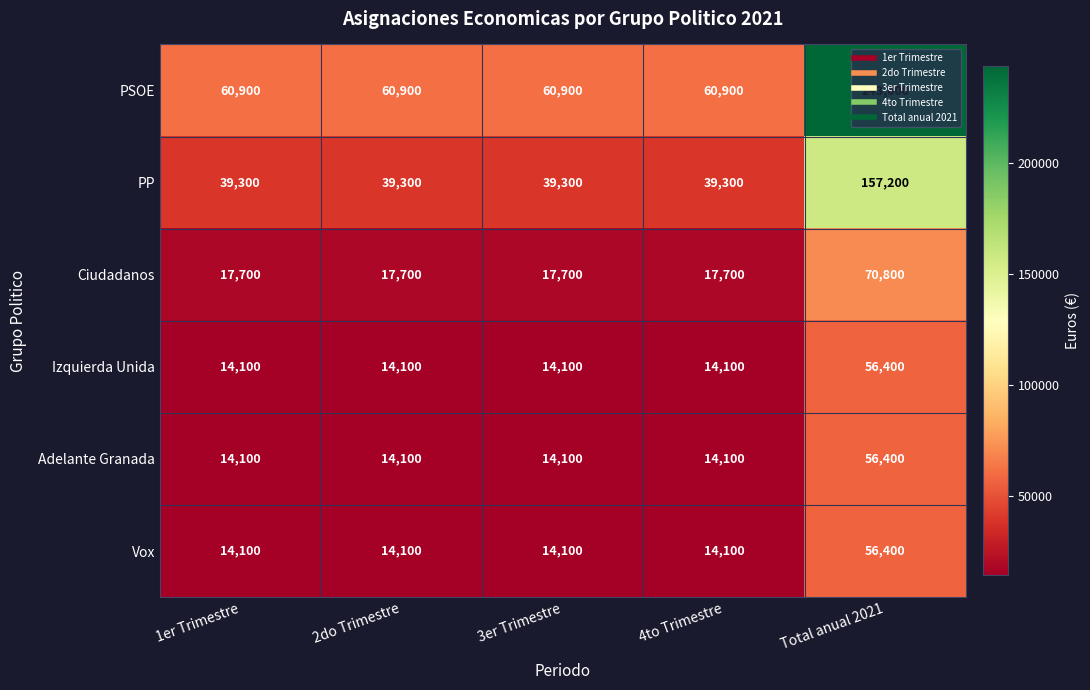

What is the difference between the maximum and minimum values in the Vox series?

42300